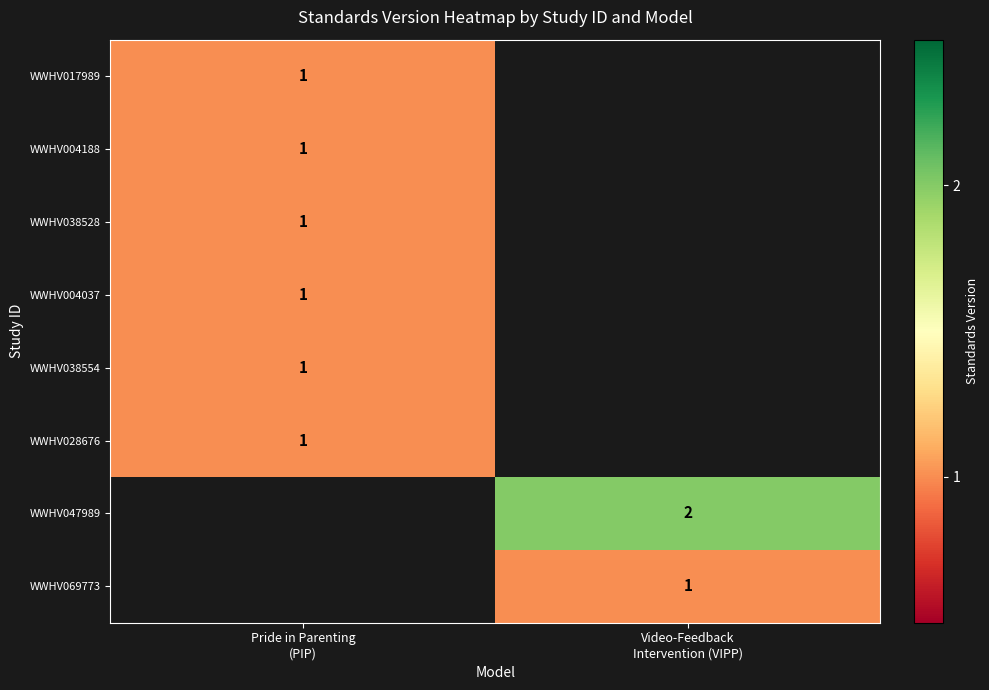

List the series in order of their peak value, lowest first.

WWHV017989, WWHV004188, WWHV038528, WWHV004037, WWHV038554, WWHV028676, WWHV047989, WWHV069773